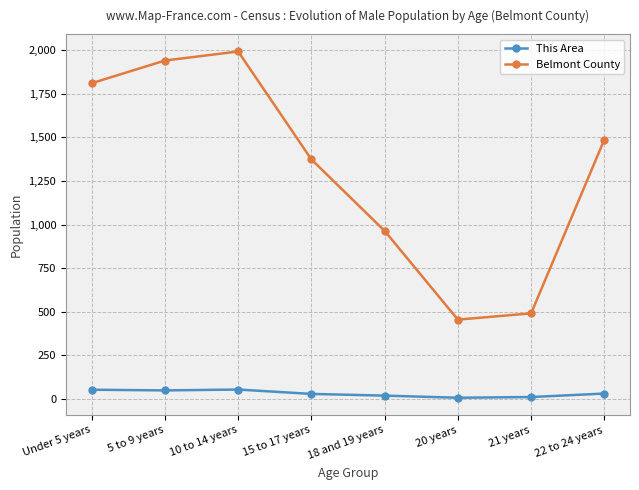

What is the label of the 3rd point from the right?

20 years